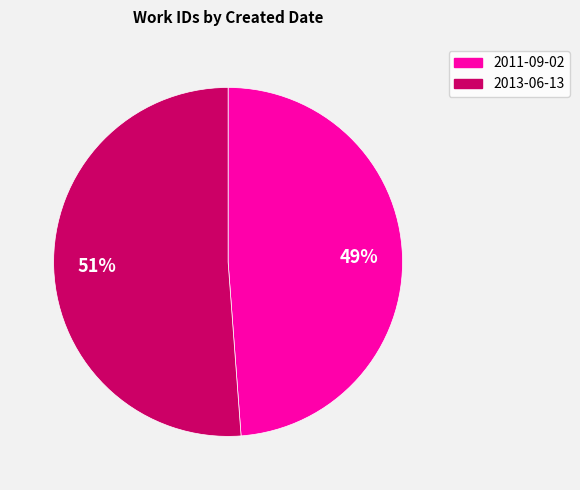

True or false: 2013-06-13 accounts for 59% of the total.

False